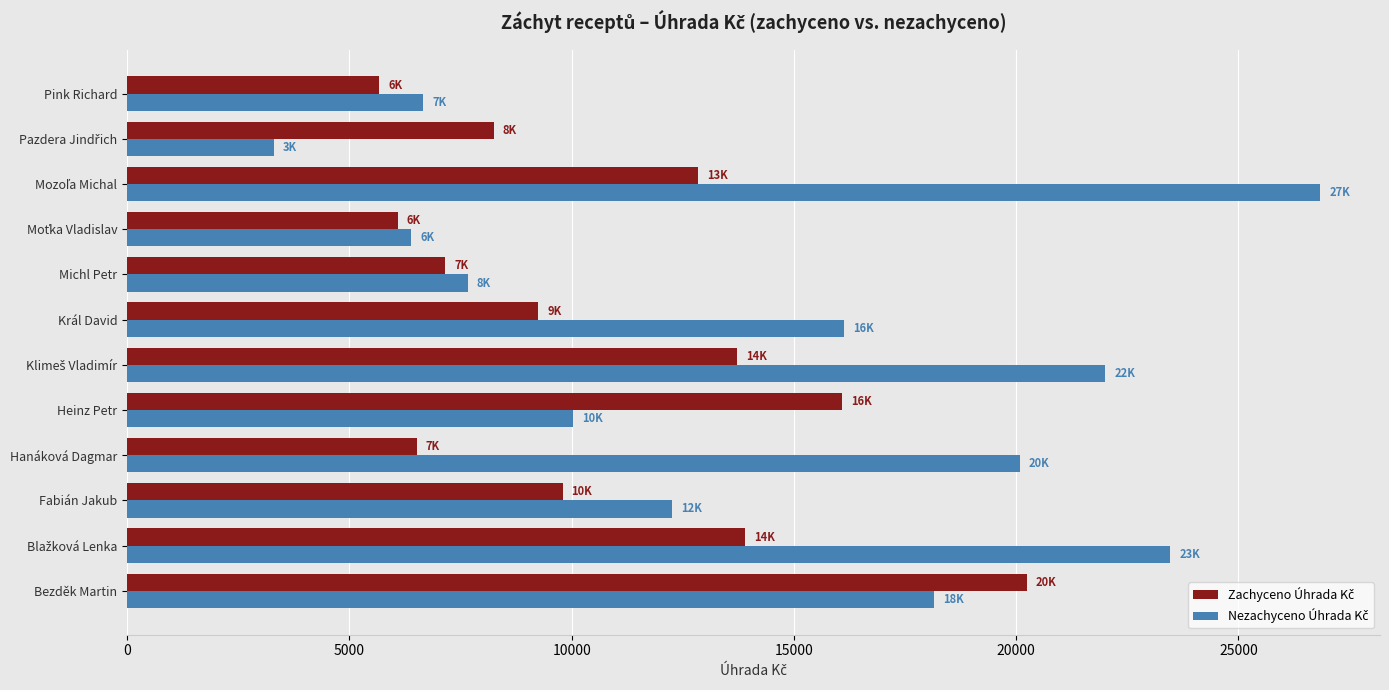

At how many categories does at least one series exceed 16544?

5